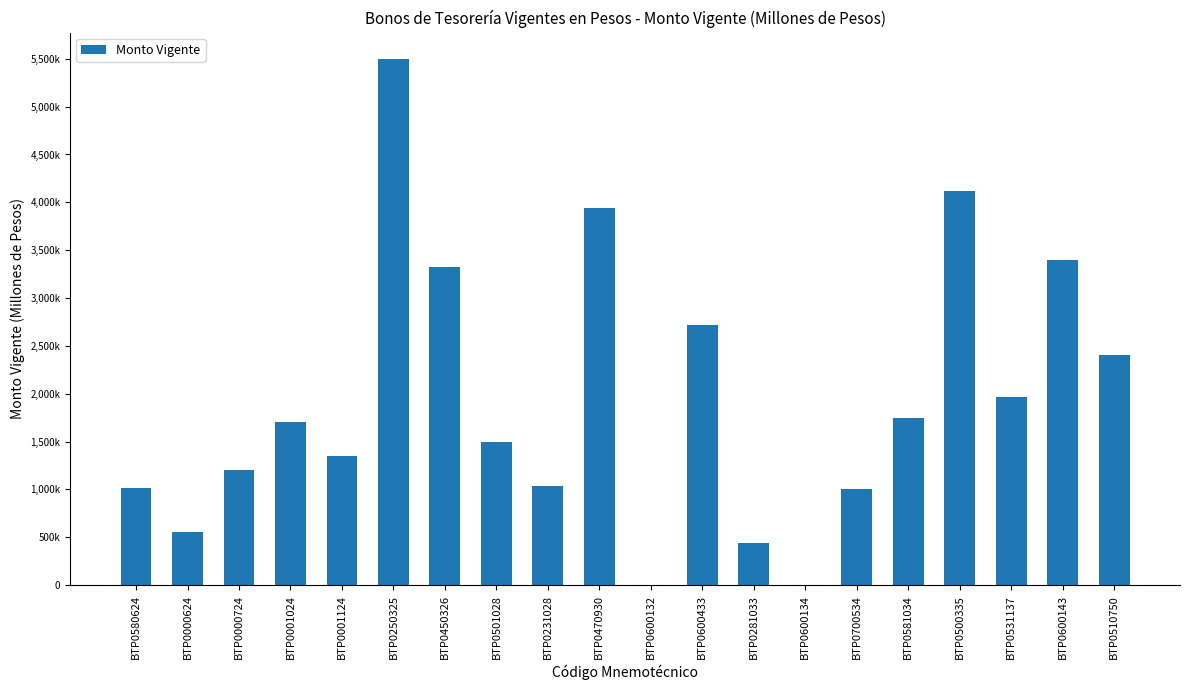

What is the value of the 10th bar from the left?

3940780